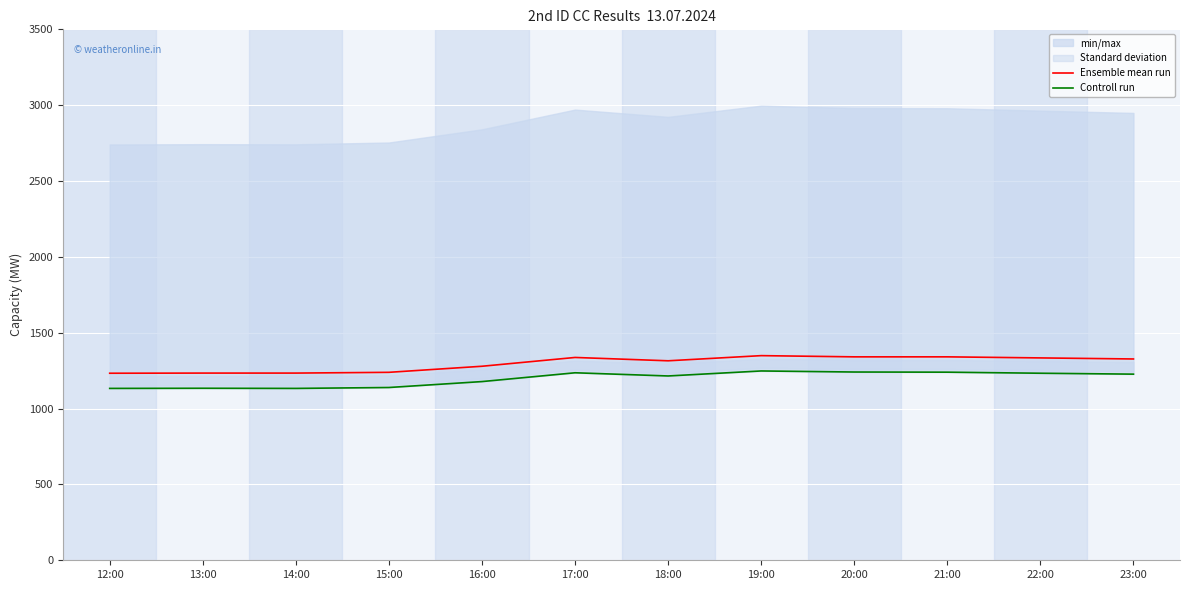

What is the smallest value displayed?

1133